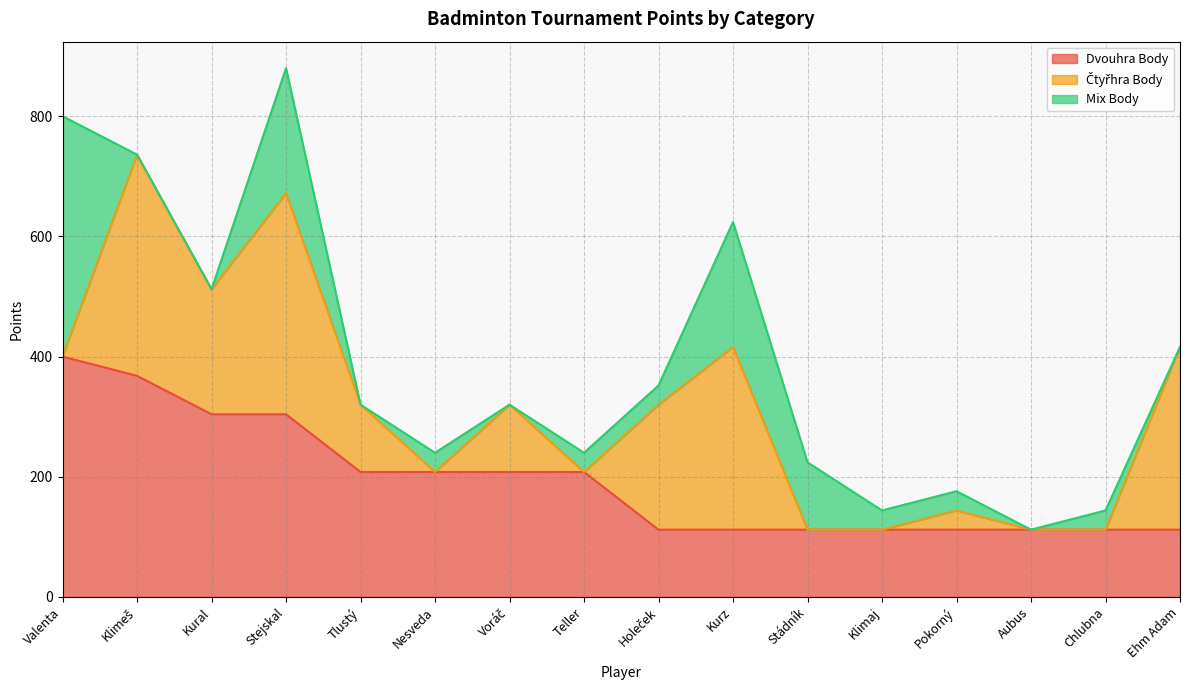

What is the maximum value shown in the chart?

400